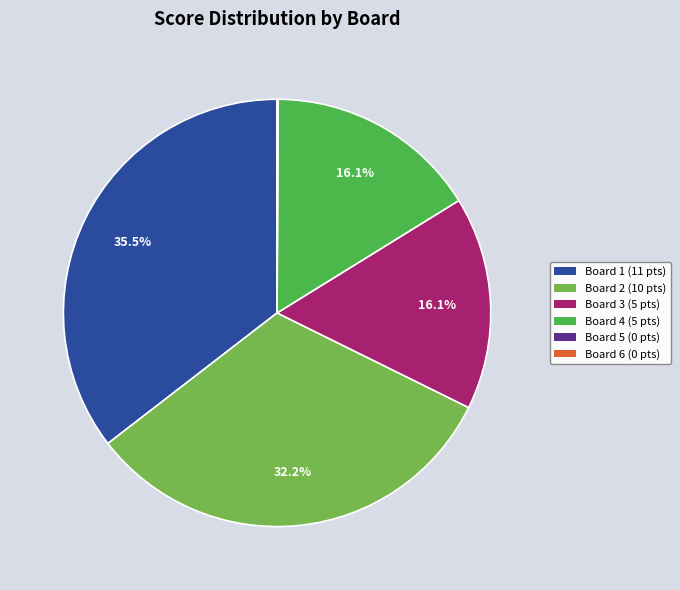

Does any single category account for the majority?

No